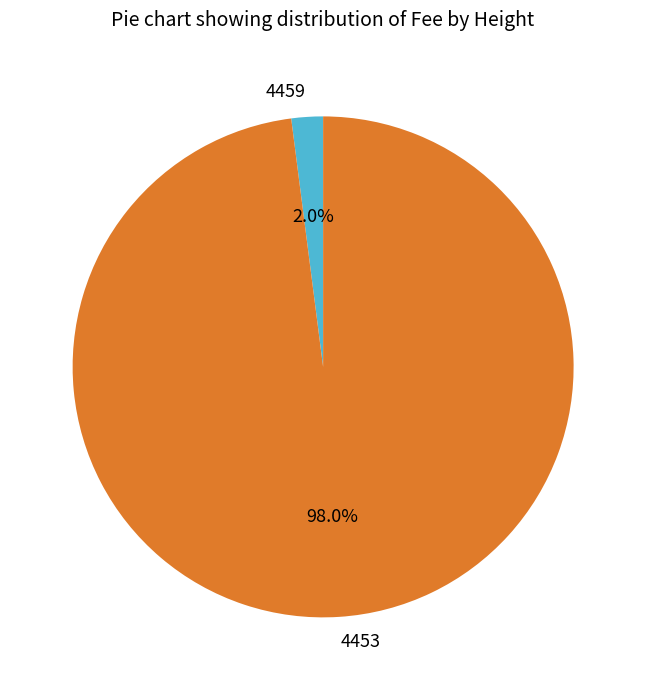

To the nearest percent, what portion does 4459 represent?

2%